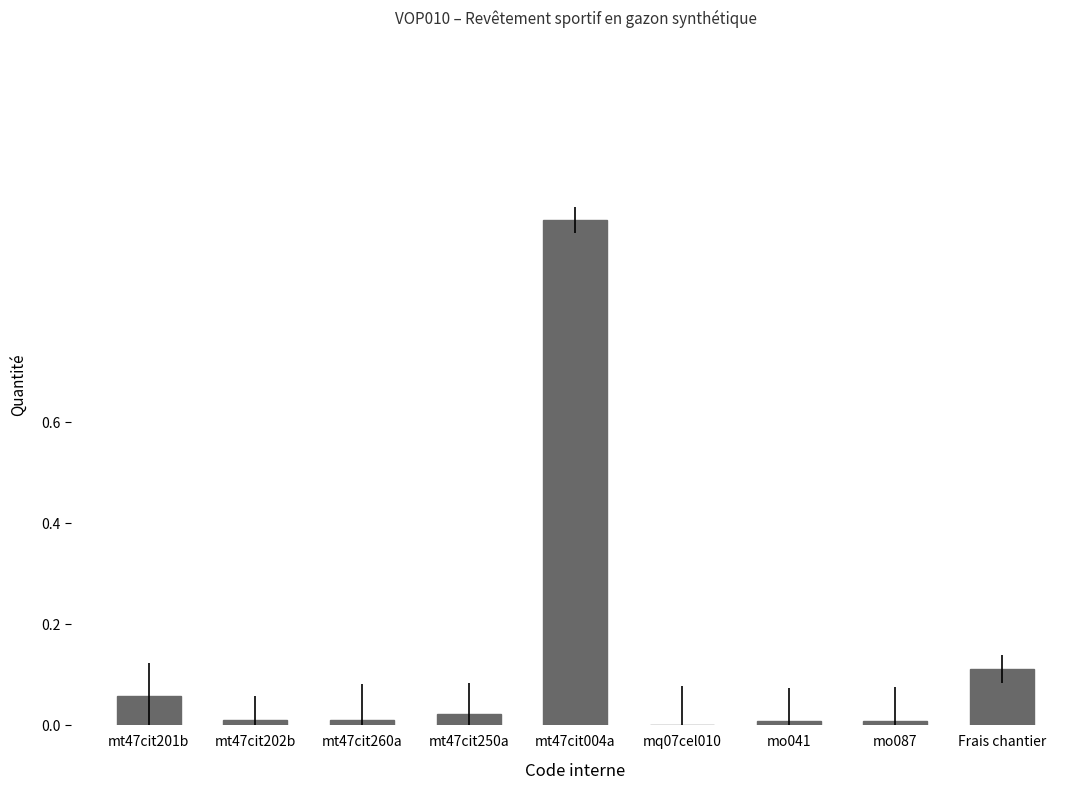

What is the sum of all values?

1.2